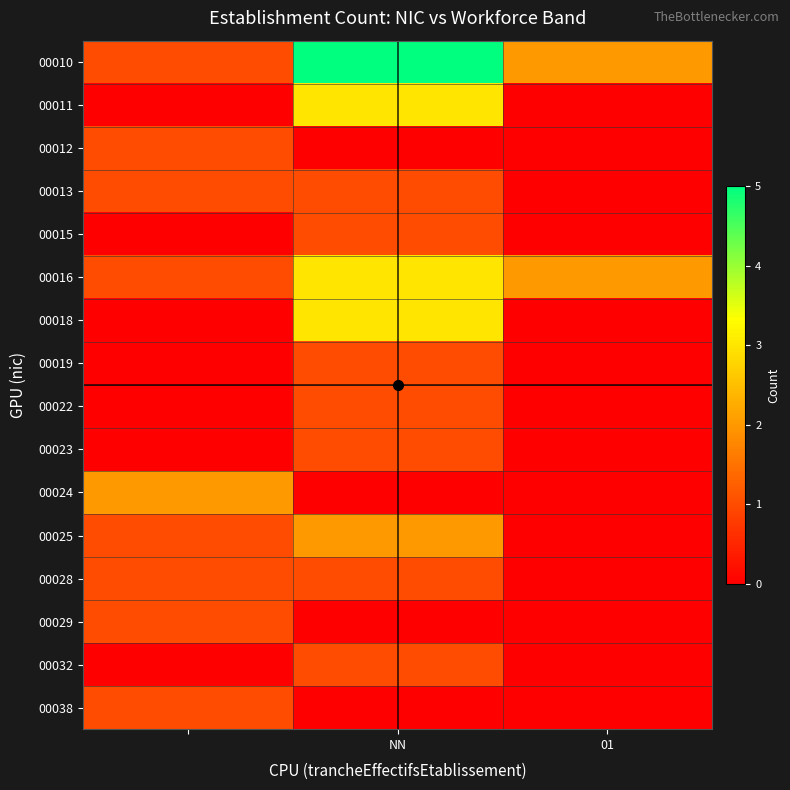

Rank the series by their maximum value, from highest to lowest.

00010, 00011, 00016, 00018, 00024, 00025, 00012, 00013, 00015, 00019, 00022, 00023, 00028, 00029, 00032, 00038